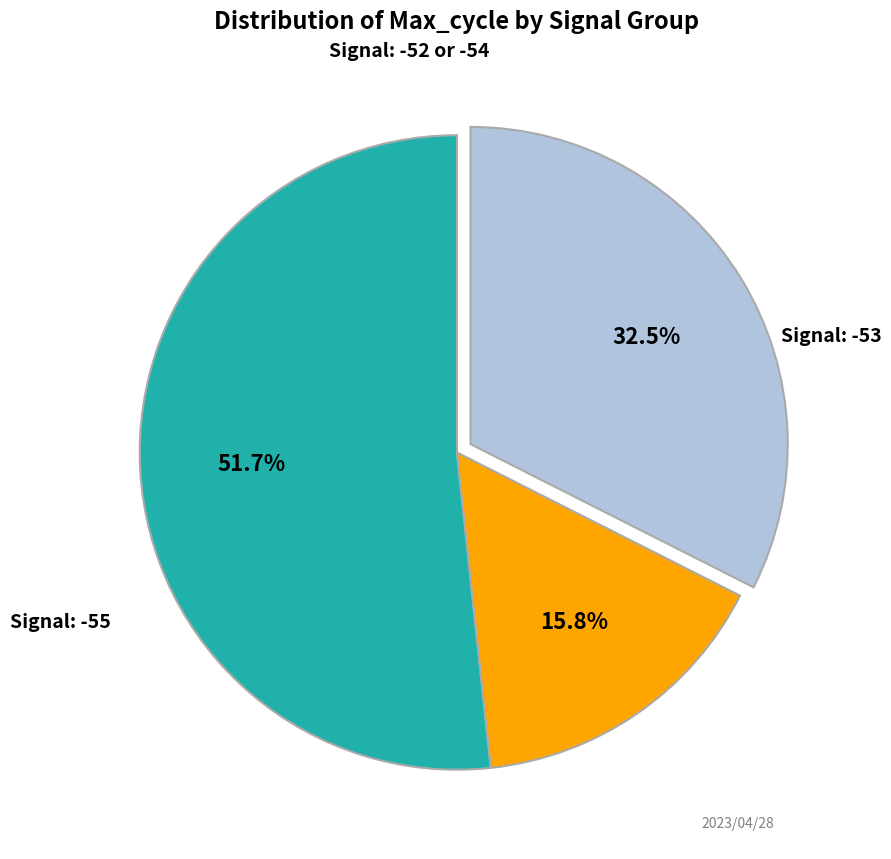

Is there a majority slice in this chart?

Yes